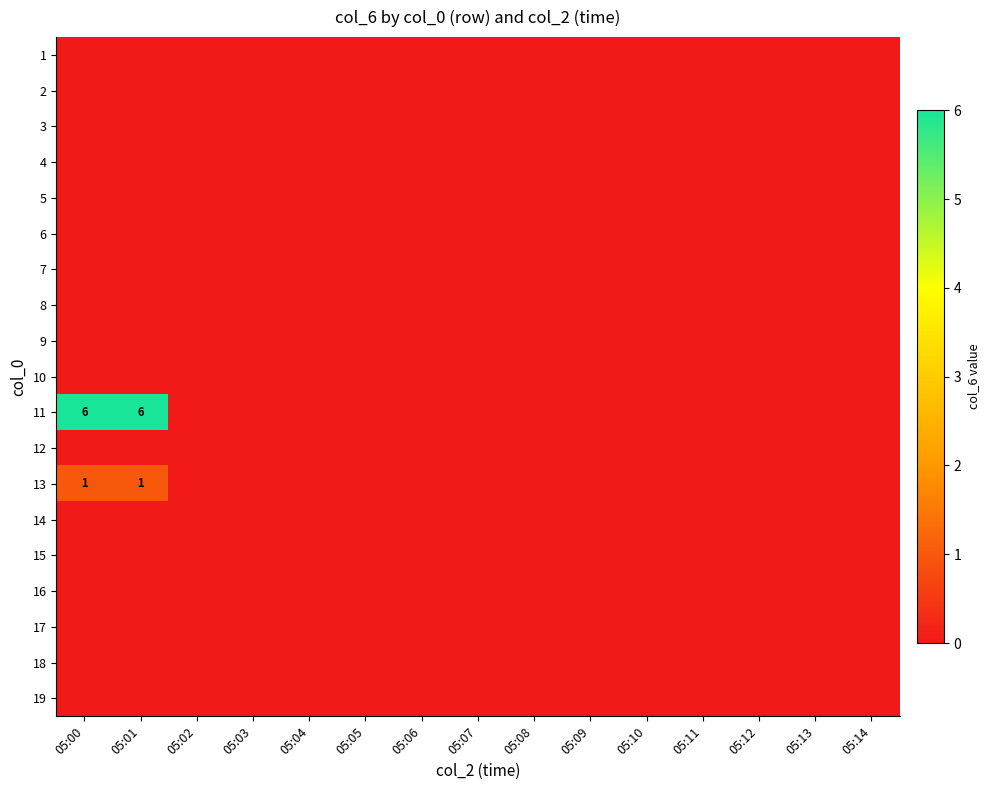

Which has a higher value, 05:08 or 05:09?

05:08